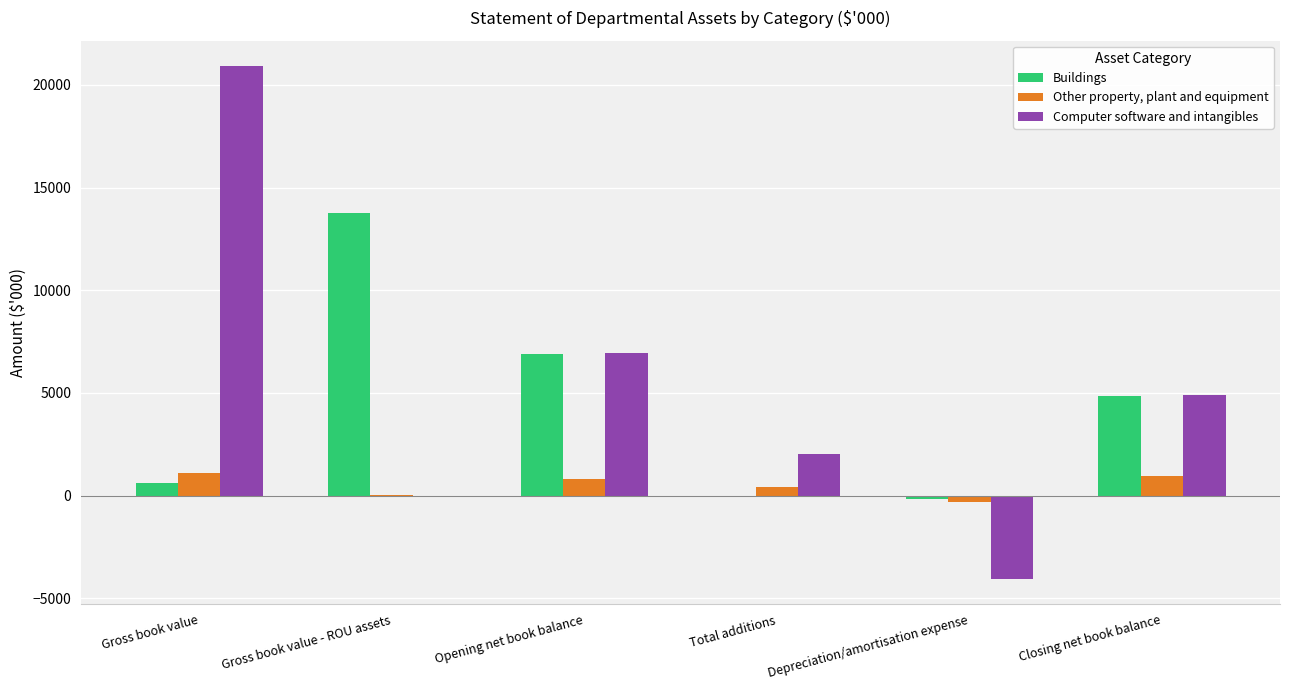

Count the number of data series in this chart.

3